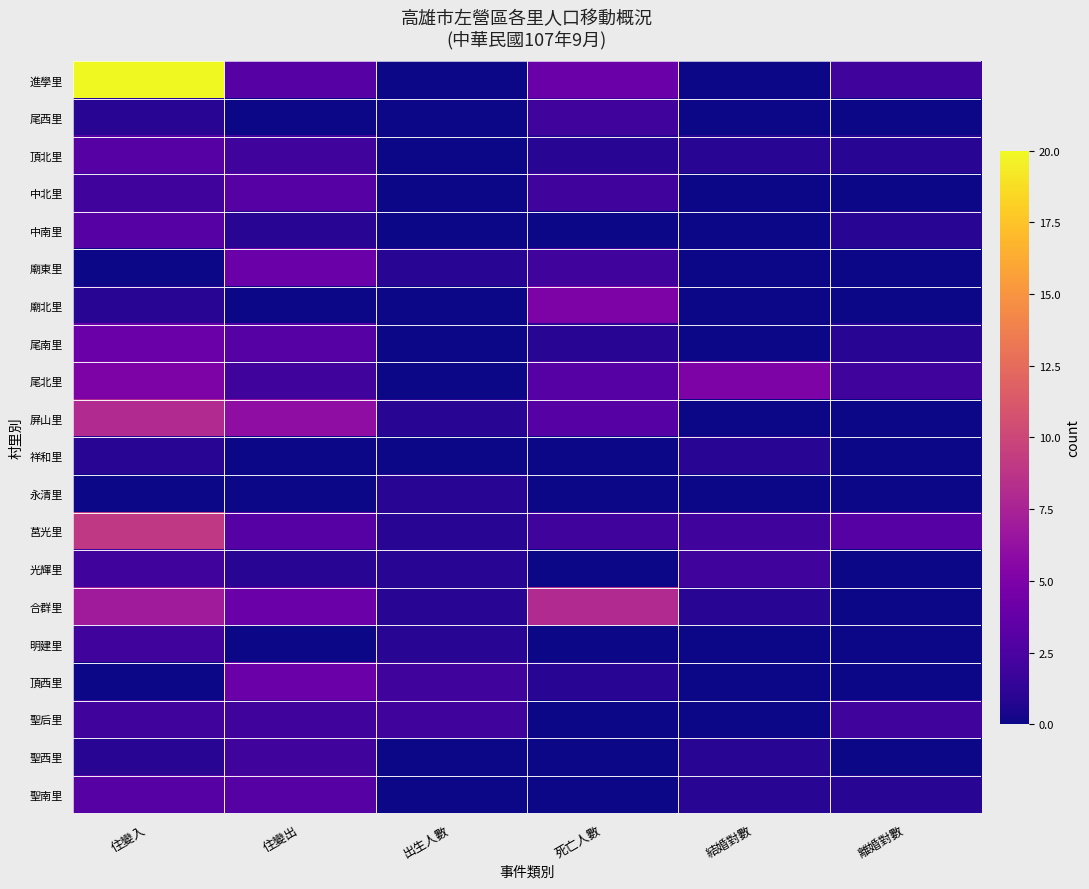

What is the difference between the highest and lowest values at 住變入?

20